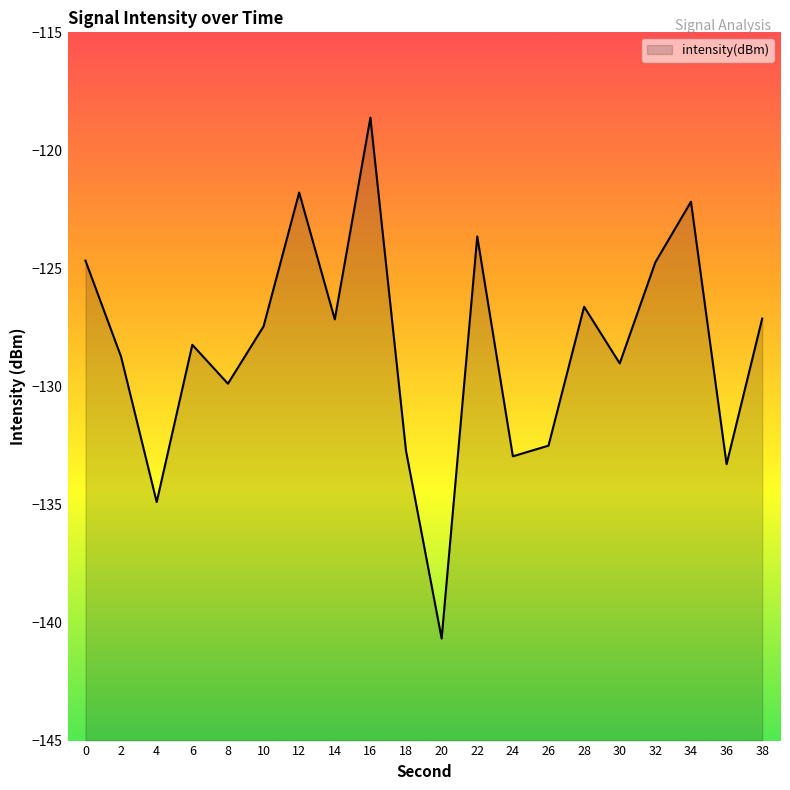

Reading left to right, extract all data points from this chart.

-124.7	-128.7	-134.9	-128.2	-129.9	-127.5	-121.8	-127.2	-118.6	-132.7	-140.7	-123.6	-133.0	-132.5	-126.6	-129.0	-124.7	-122.2	-133.3	-127.1